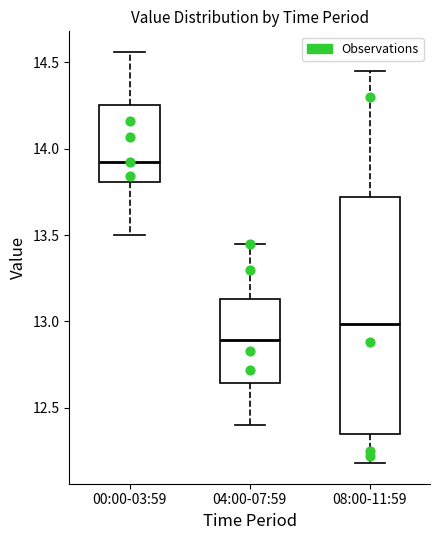

Where does the median line of the box for 08:00-11:59 sit on the y-axis? The values are not printed on the chart, so give them approximately, as read against the axis.

13.00